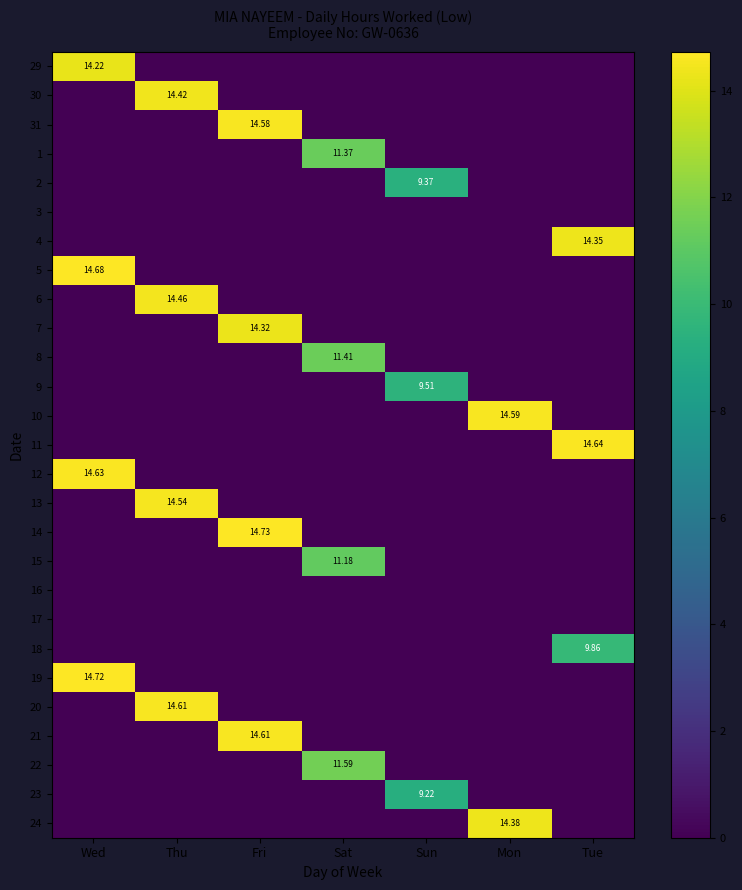

What is the difference between the 19 values at Wed and Thu?

14.7